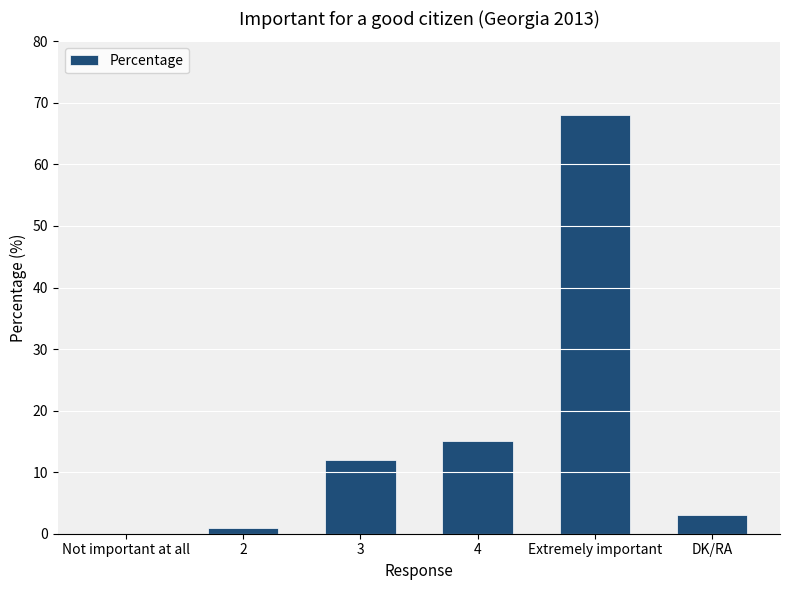

What is the maximum value shown in the chart?

68